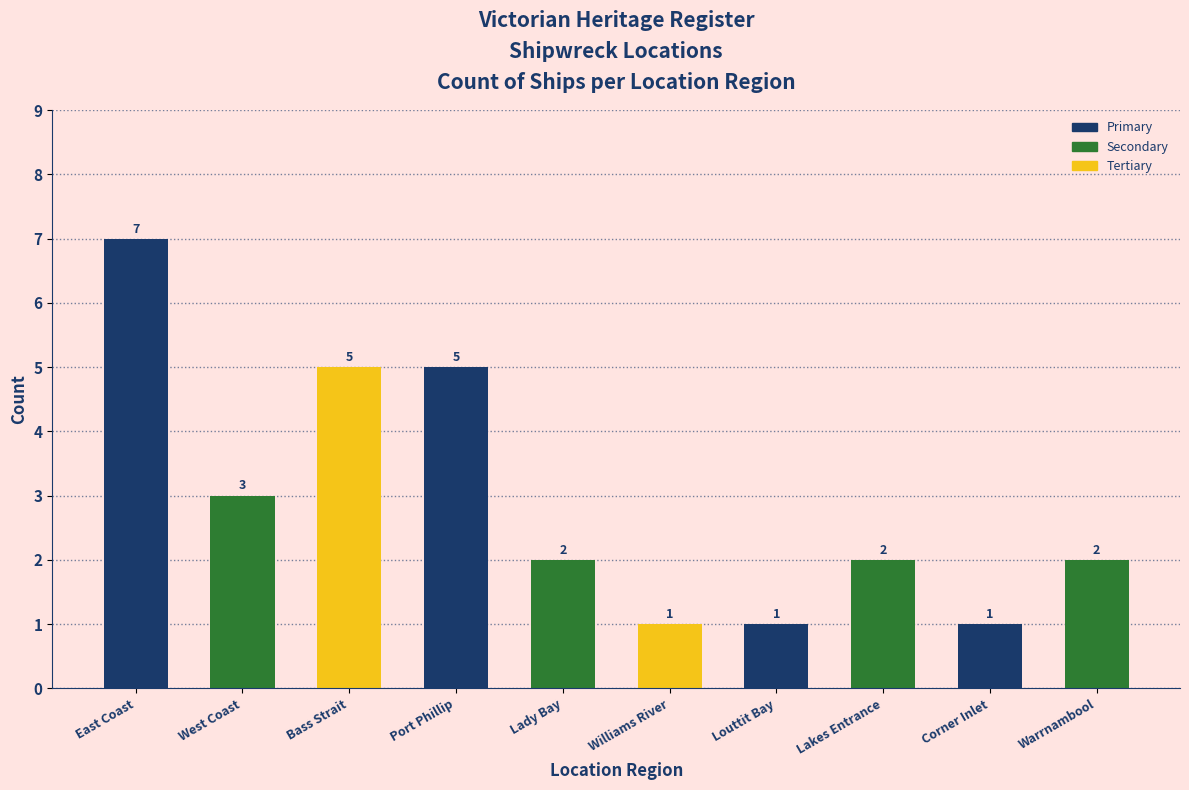

What is the change in value from West Coast to Lady Bay?

-1